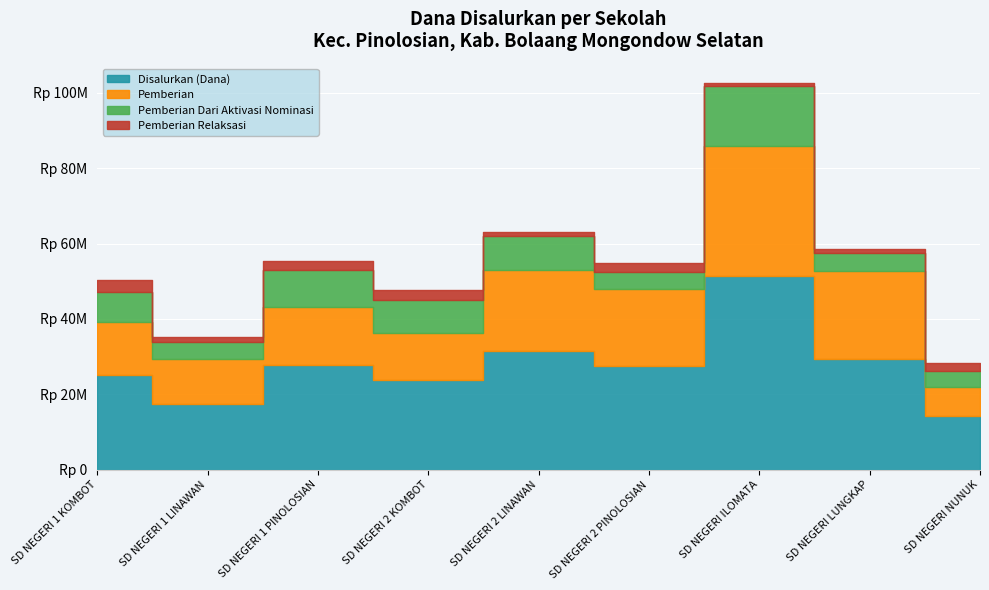

At which label does Pemberian Dari Aktivasi Nominasi first exceed 8100000?

SD NEGERI 1 PINOLOSIAN